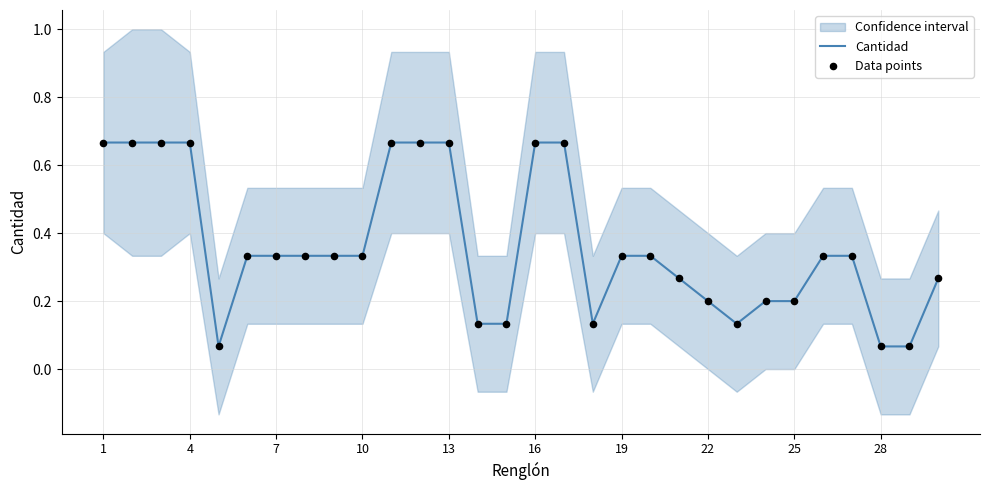

Which series has the widest spread of Y values?

Cantidad